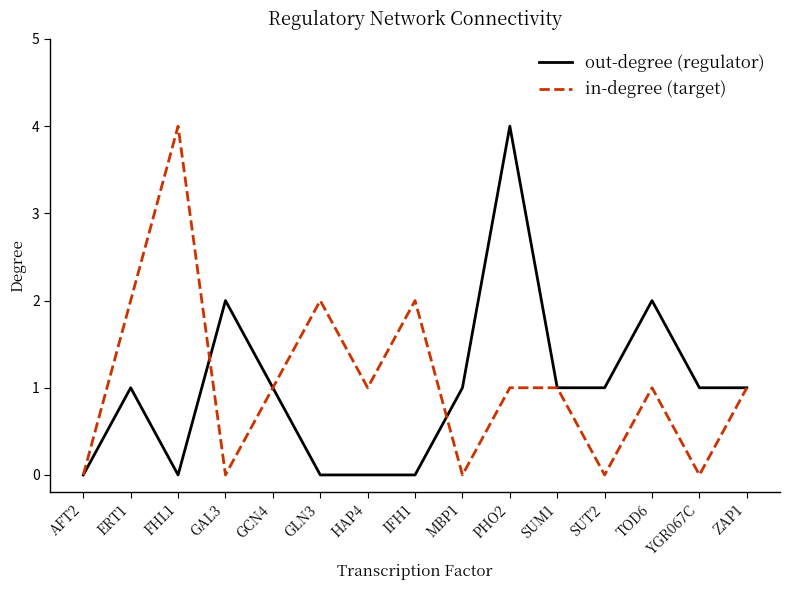

What is the difference between the second highest and minimum values in the in-degree (target) series?

2